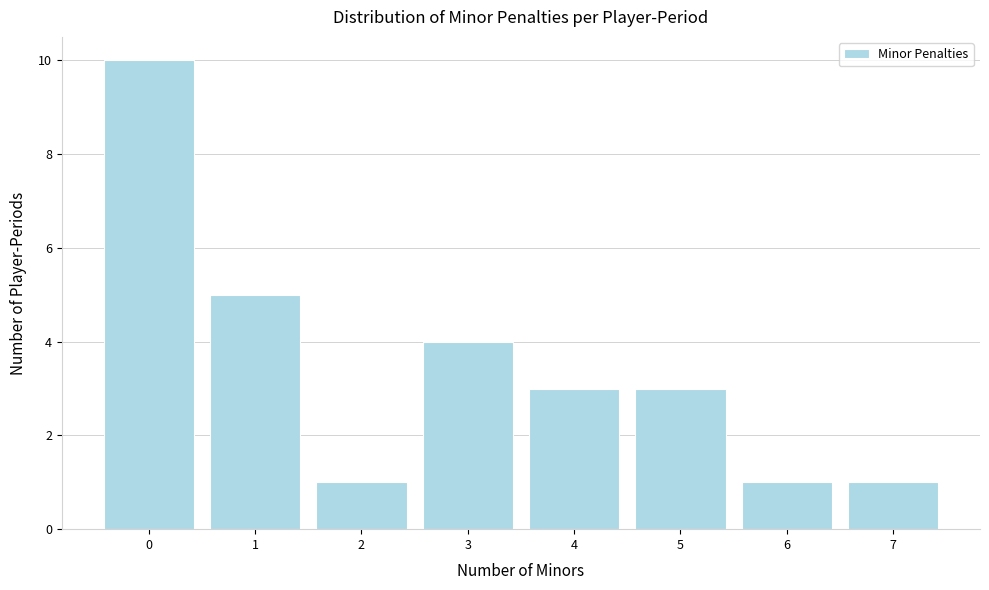

Reading left to right, transcribe this chart: for each bar, give the range it covers on the x-axis and its height. The values are not printed on the chart, so give them approximately, as read against the axis.

-0.5 to 0.5: 10
0.5 to 1.5: 5
1.5 to 2.5: 1
2.5 to 3.5: 4
3.5 to 4.5: 3
4.5 to 5.5: 3
5.5 to 6.5: 1
6.5 to 7.5: 1